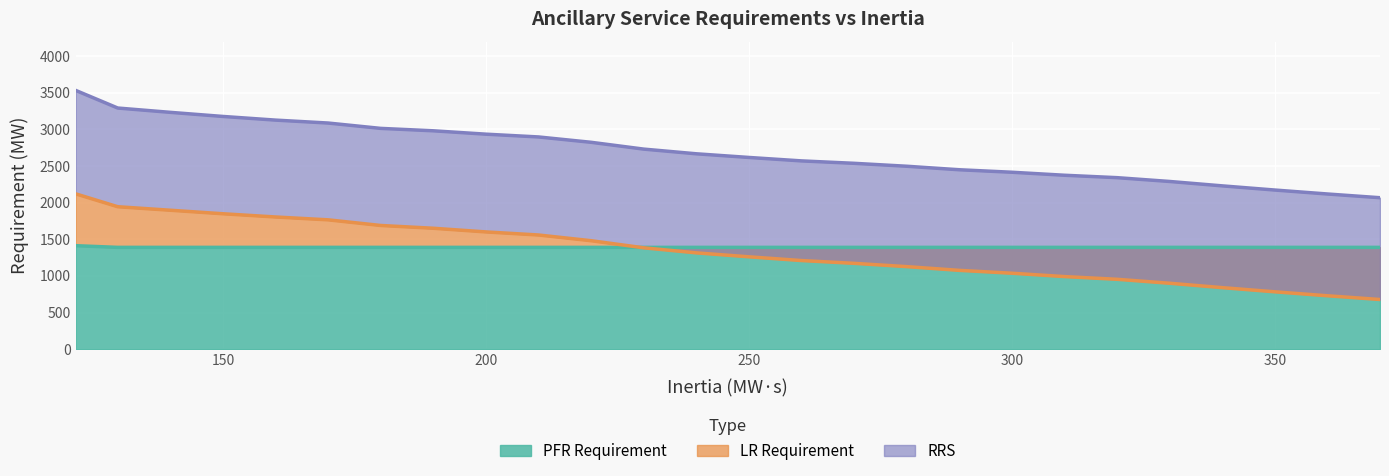

List the labels in order of RRS value, largest first.

122, 130, 140, 150, 160, 170, 180, 190, 200, 210, 220, 230, 240, 250, 260, 270, 280, 290, 300, 310, 320, 330, 340, 350, 360, 370